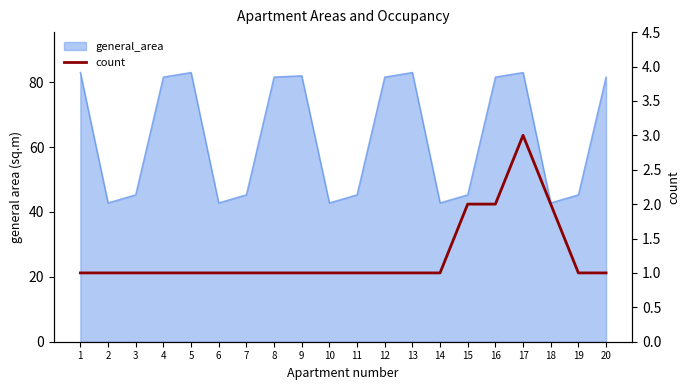

Does the chart display data point markers on the line(s)?

No